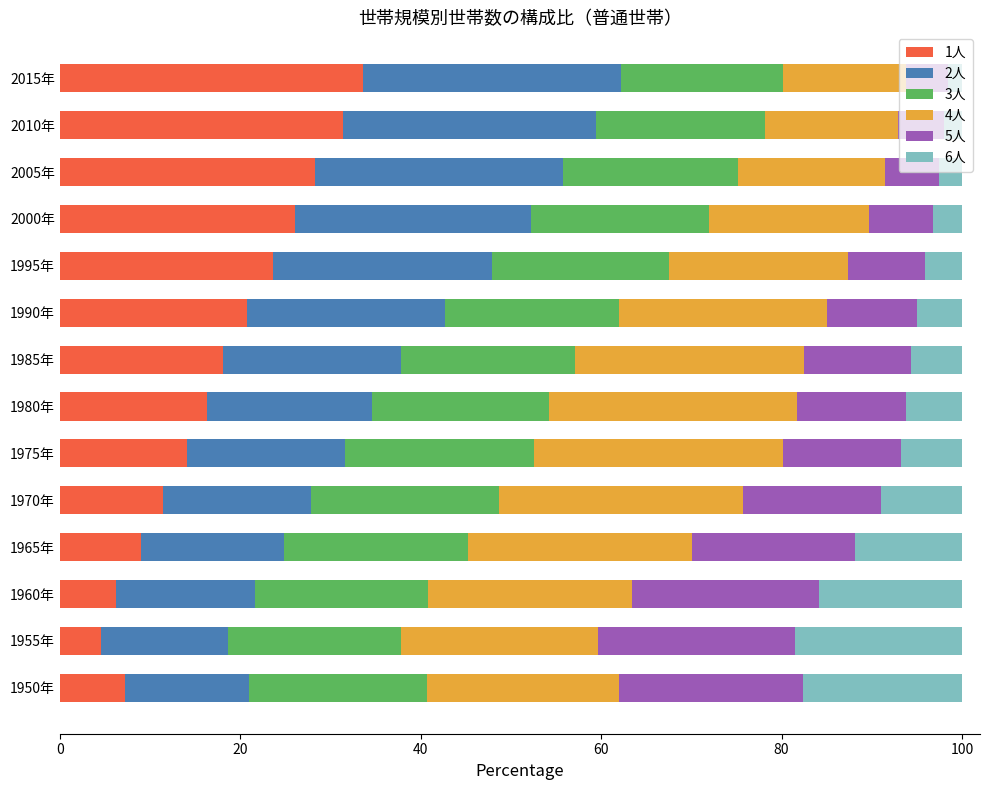

What is the total value across all series at 1985年?

100.0